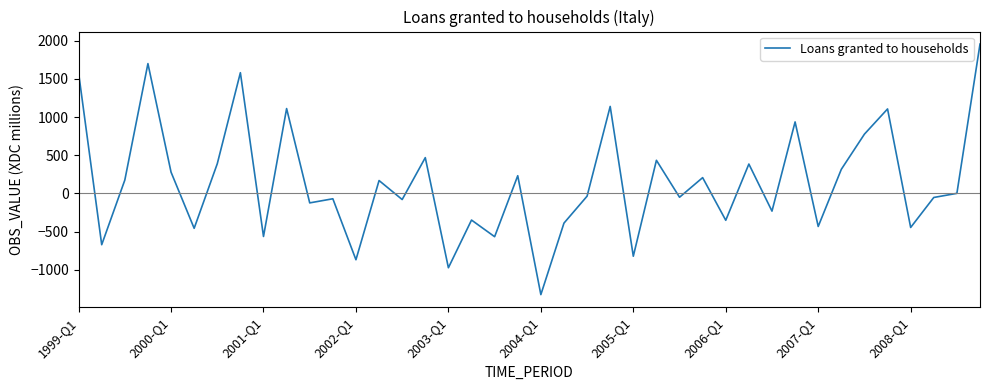

What is the smallest value displayed?

-1326